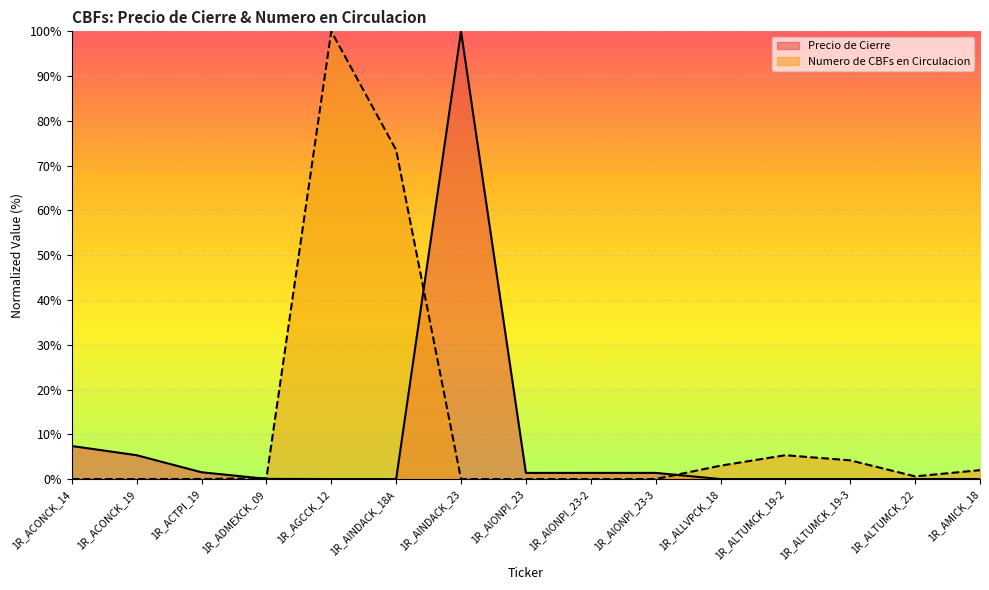

True or false: Precio de Cierre has a value of 1.4 at 1R_AIONPI_23-3.

True